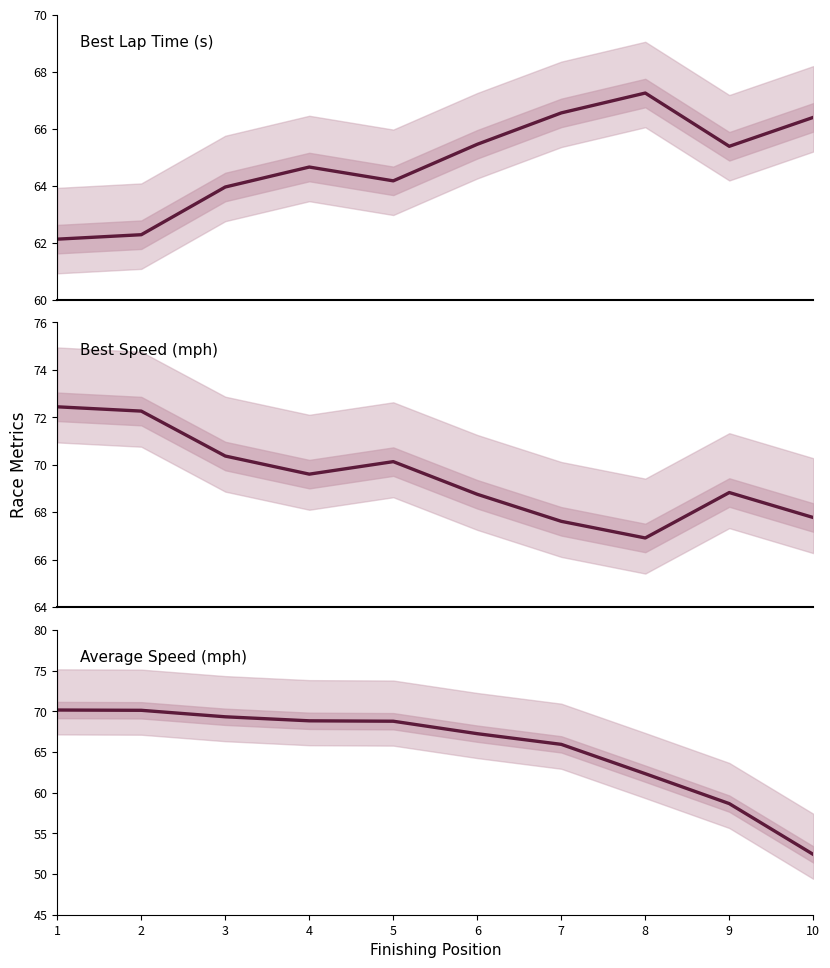

True or false: Best Speed (mph) has a value of 69.6 at 4.

True